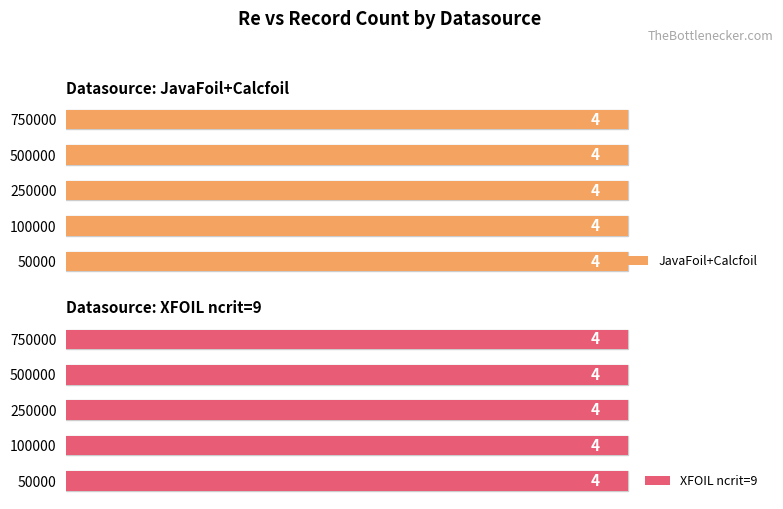

How many data points does each series have?

5